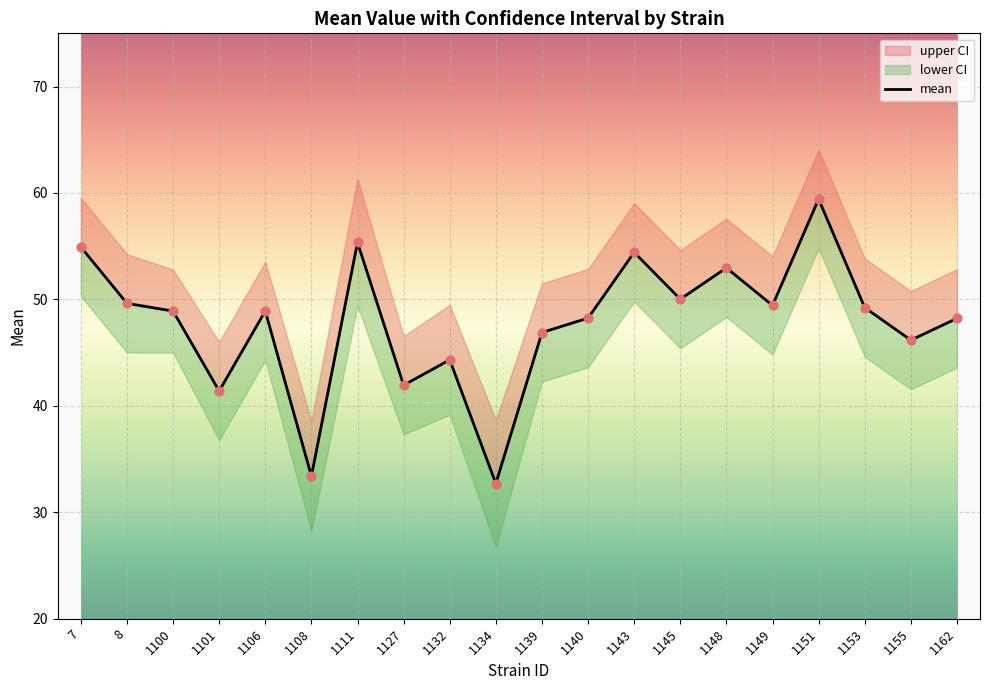

What is the ratio of the value at 1127 to the value at 1134?

1.3